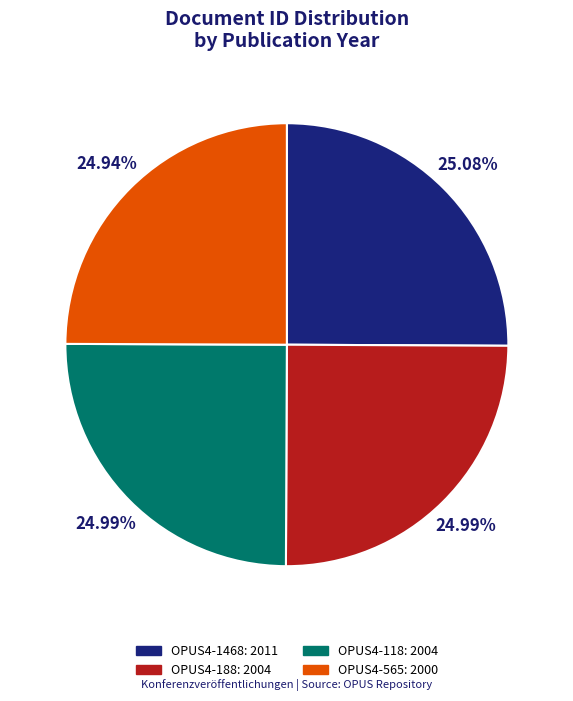

Does any single category account for the majority?

No